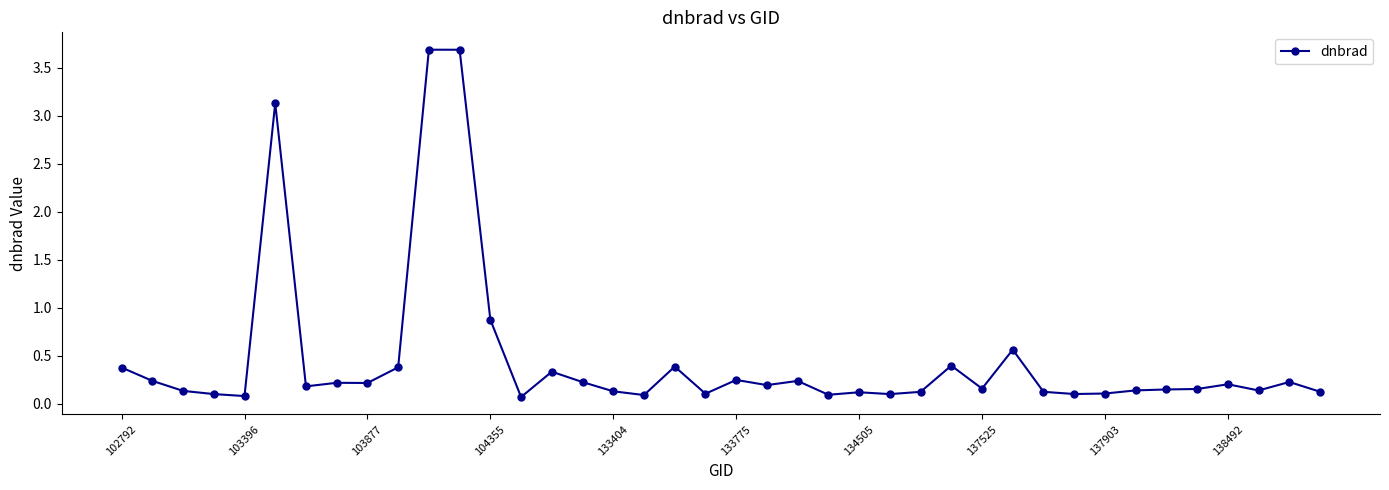

What is the maximum value shown in the chart?

3.7